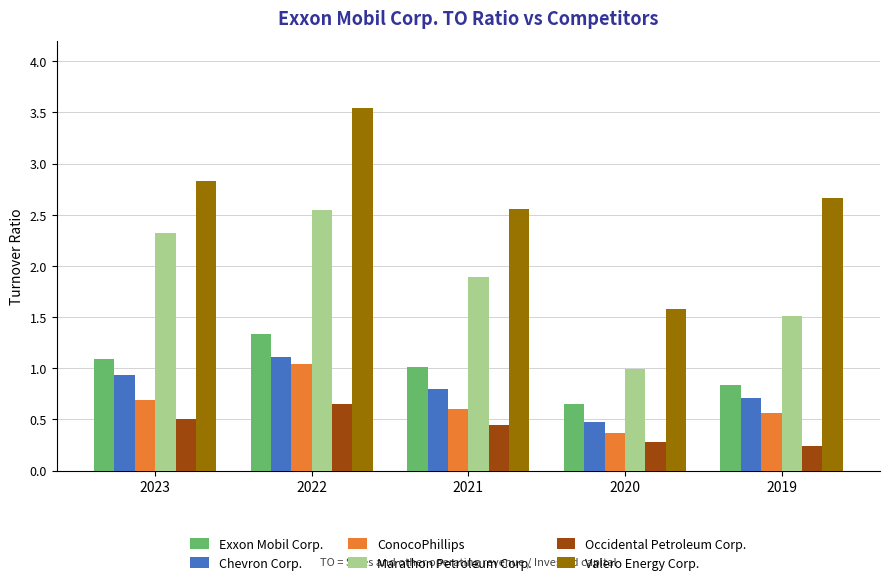

What is the average value of the Exxon Mobil Corp. series?

1.0